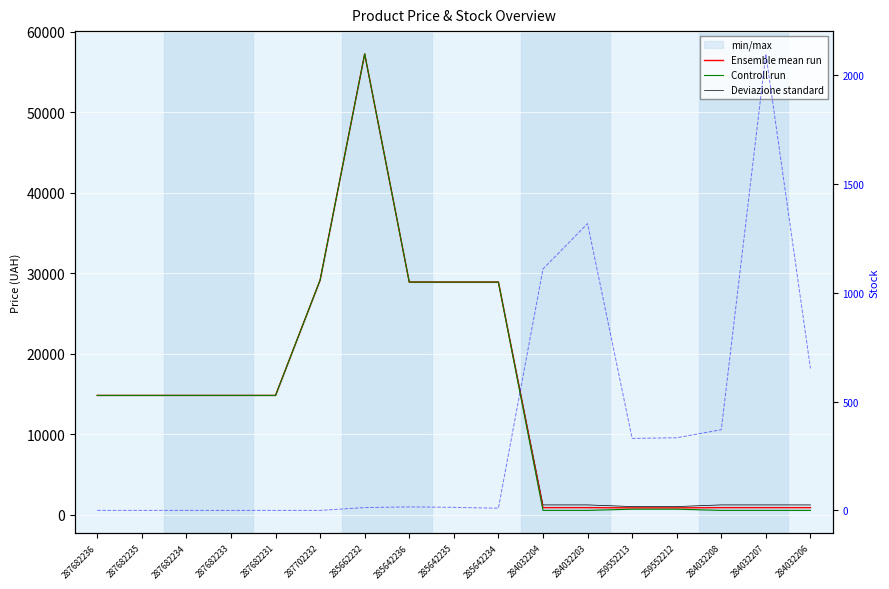

Between 287682235 and 287682234, which series saw the biggest shift?

Ensemble mean run